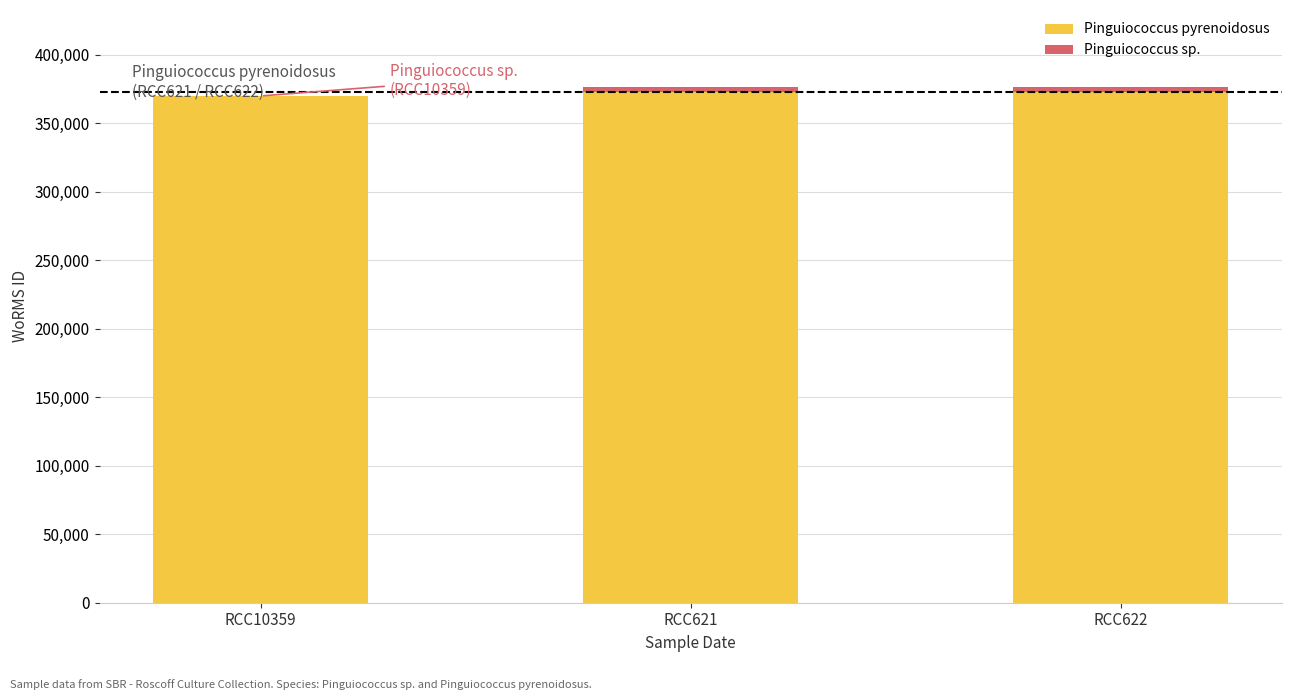

The value of Pinguiococcus pyrenoidosus at RCC621 is 258039. True or false?

False